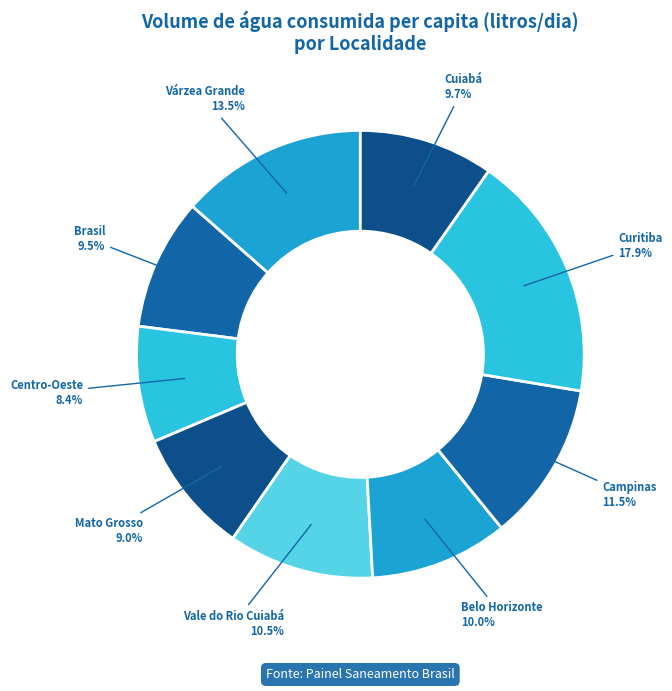

How many segments does this pie chart have?

9